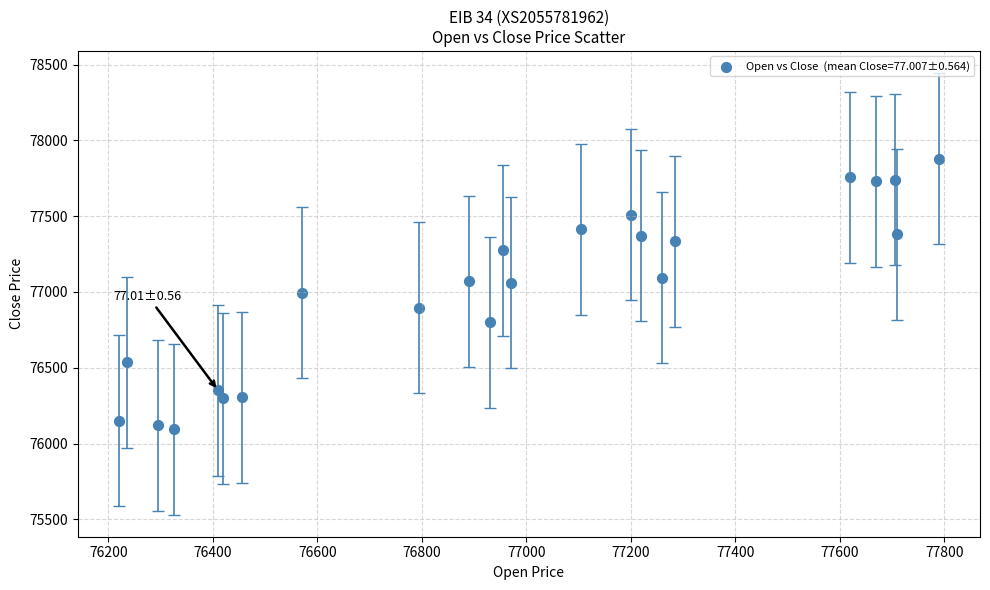

What is the range of X values (max minus min)?

1570